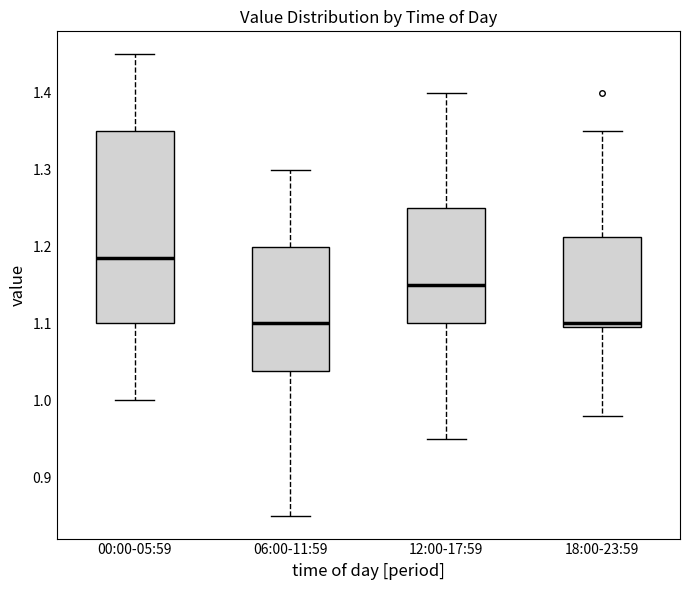

Reading left to right, read every box against the y-axis: the position of its median line, the range the box covers, and the ends of its whiskers. The values are not printed on the chart, so give them approximately, as read against the axis.

00:00-05:59: median 1.19, box 1.10 to 1.35, whiskers 1.00 to 1.45
06:00-11:59: median 1.10, box 1.04 to 1.20, whiskers 0.85 to 1.30
12:00-17:59: median 1.15, box 1.10 to 1.25, whiskers 0.95 to 1.40
18:00-23:59: median 1.10 (just above the box's lower edge), box 1.10 to 1.21, whiskers 0.98 to 1.35